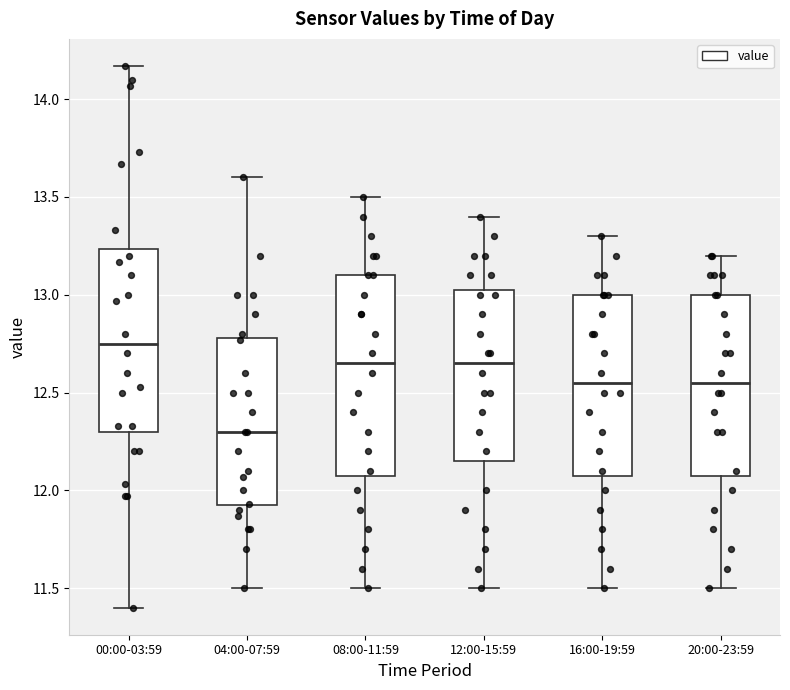

Which box has the highest median line?

00:00-03:59